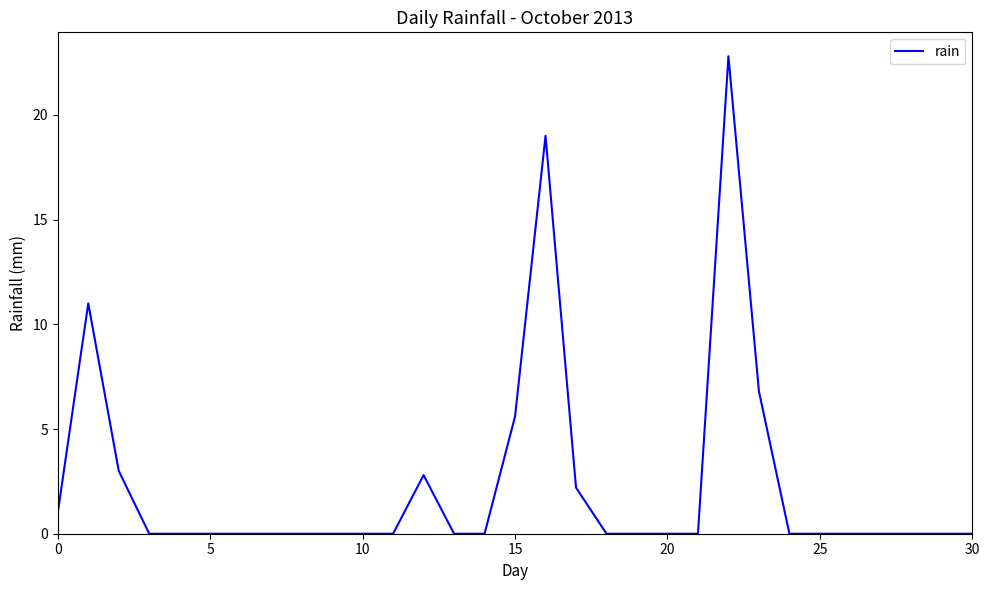

What is the greatest value displayed?

22.8